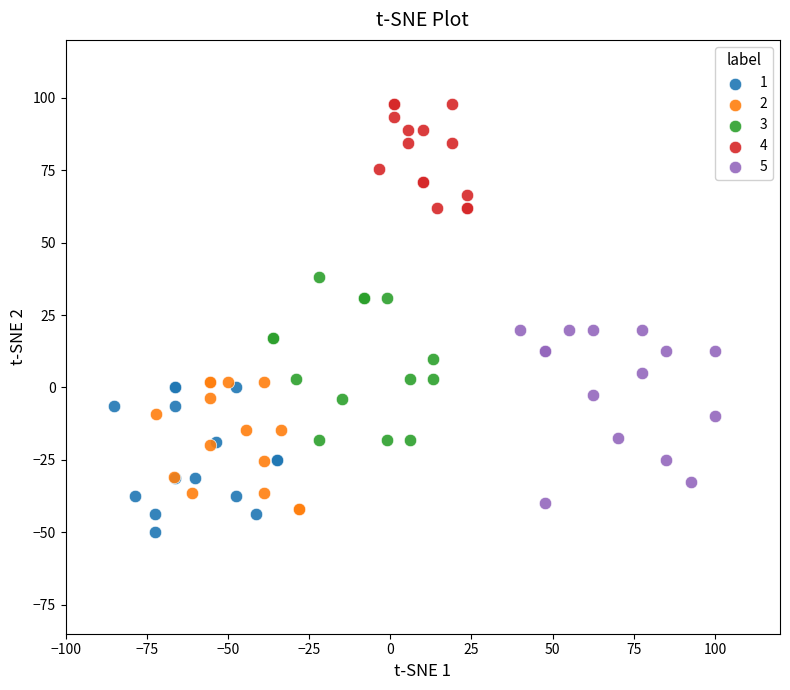

What are all the series names shown in the legend?

1, 2, 3, 4, 5